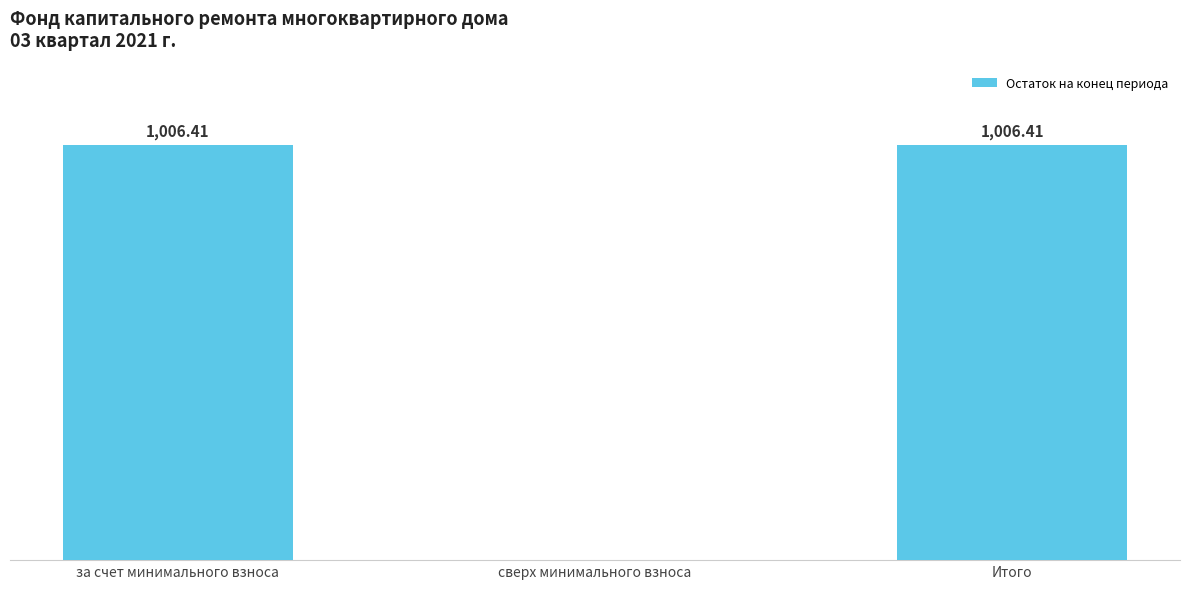

At which label does the data first exceed 1006?

за счет минимального взноса